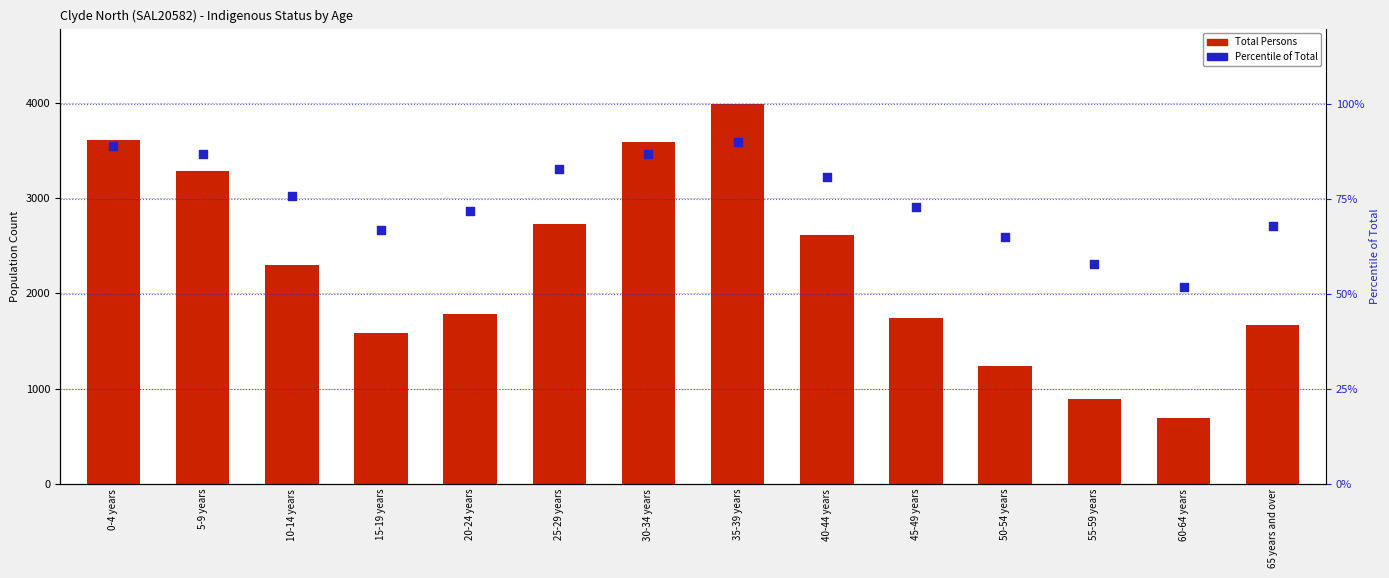

At which category is the sum across all series the highest?

35-39 years